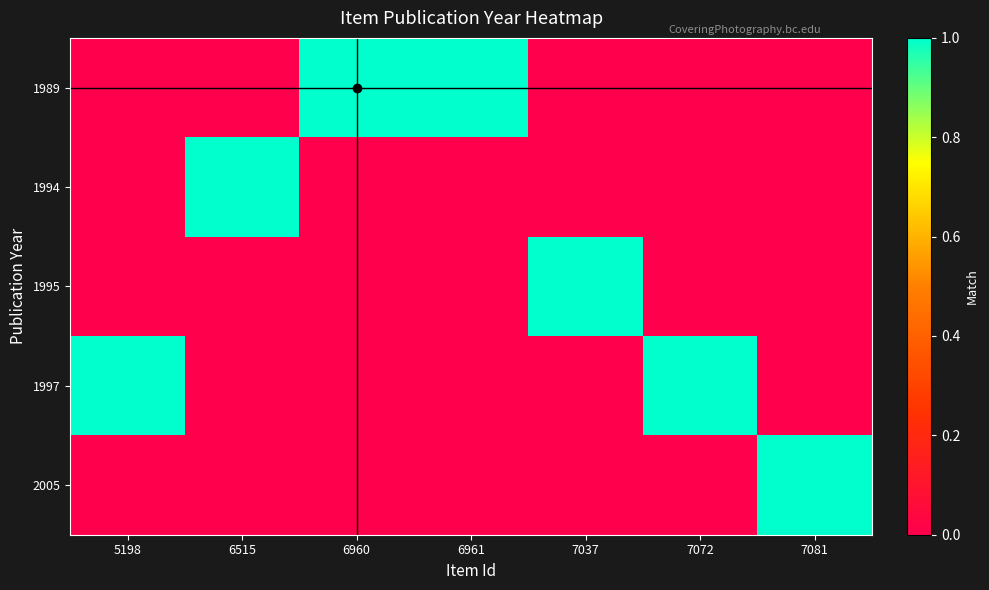

Reading left to right, list all the values displayed in this chart.

1989: 5198=0	6515=0	6960=1	6961=1	7037=0	7072=0	7081=0
1994: 5198=0	6515=1	6960=0	6961=0	7037=0	7072=0	7081=0
1995: 5198=0	6515=0	6960=0	6961=0	7037=1	7072=0	7081=0
1997: 5198=1	6515=0	6960=0	6961=0	7037=0	7072=1	7081=0
2005: 5198=0	6515=0	6960=0	6961=0	7037=0	7072=0	7081=1